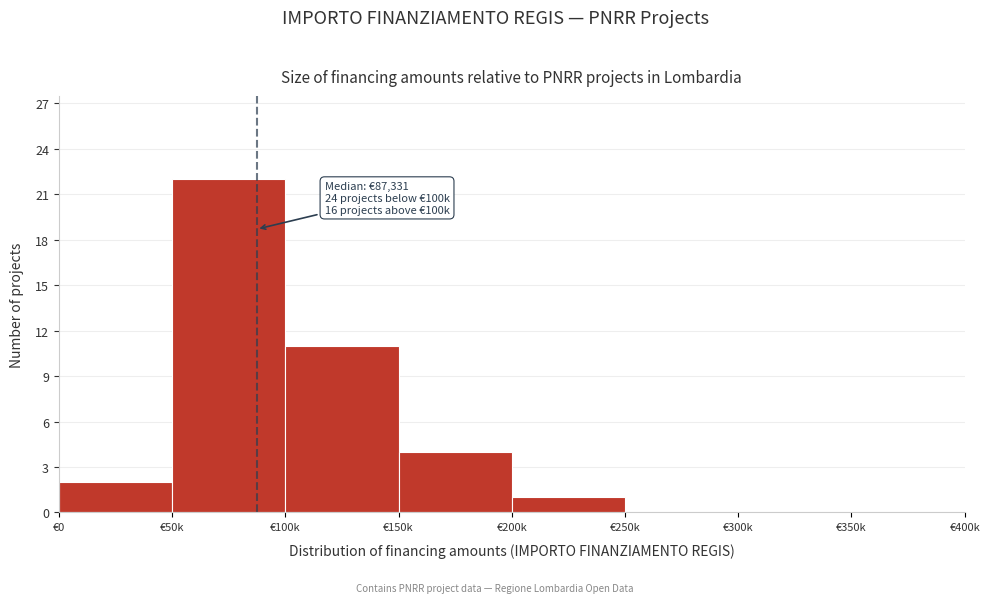

Reading left to right, what are all the values shown in this chart?

€0=2	€50k=22	€100k=11	€150k=4	€200k=1	€250k=0	€300k=0	€350k=0